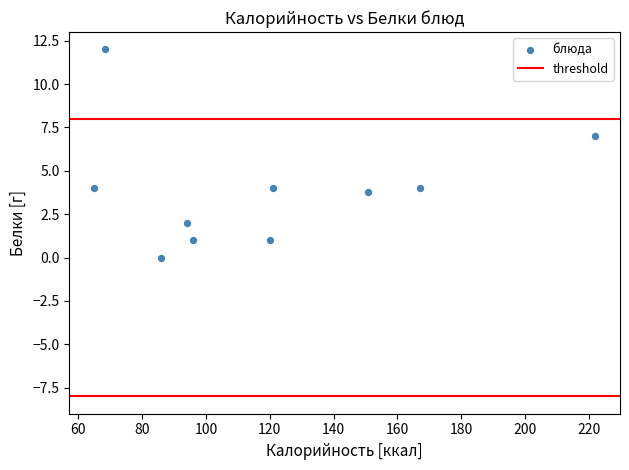

What Y value in the scatter plot is closest to 6?

7.0